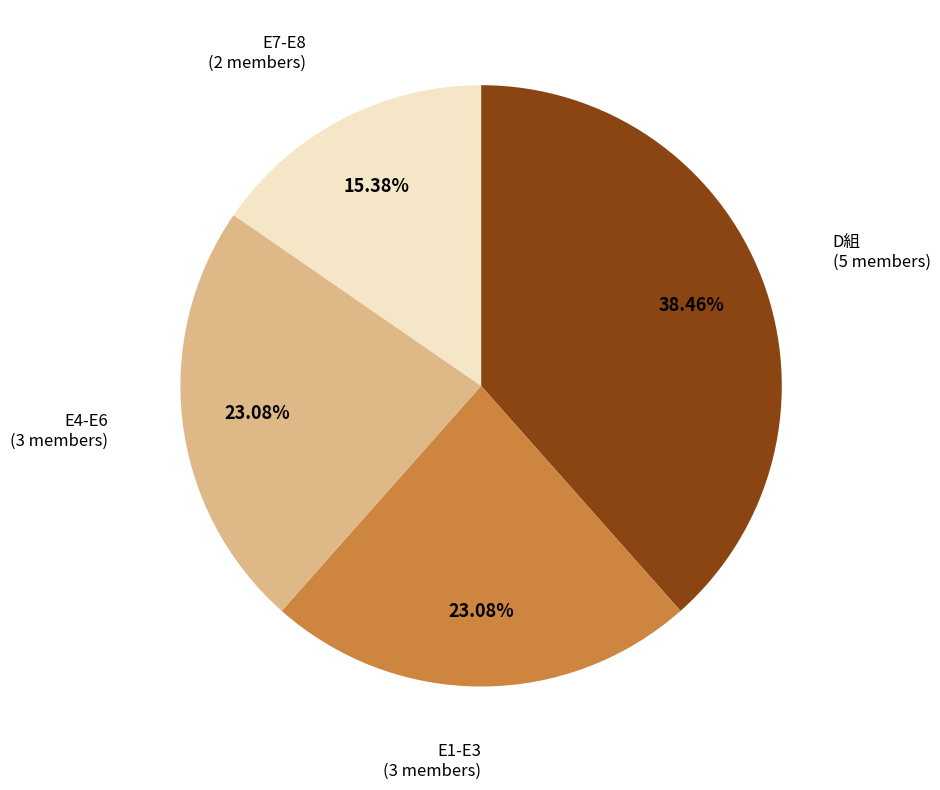

Is there any slice that represents more than half of the pie?

No